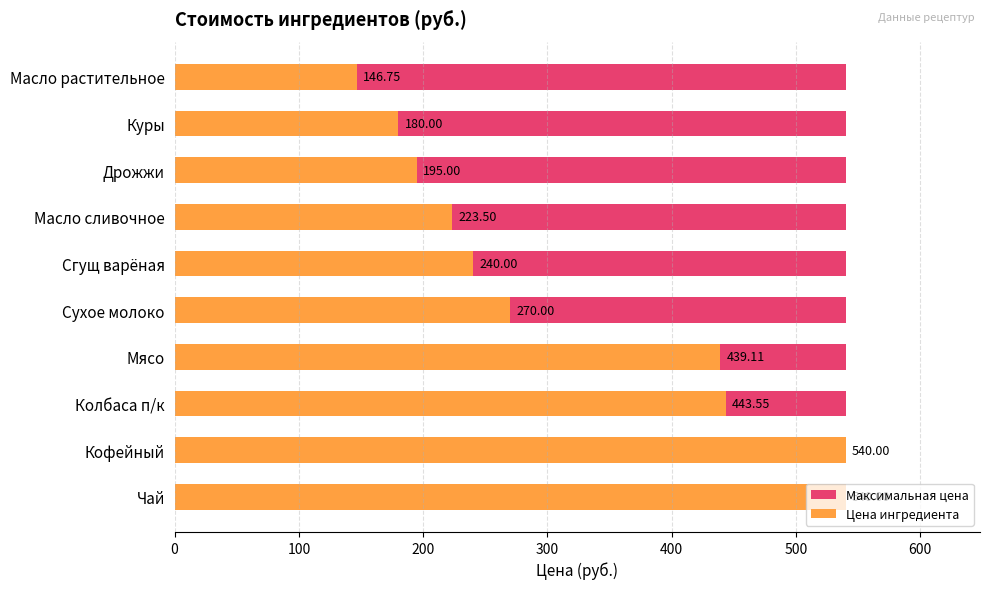

Count the number of categories in the chart.

10